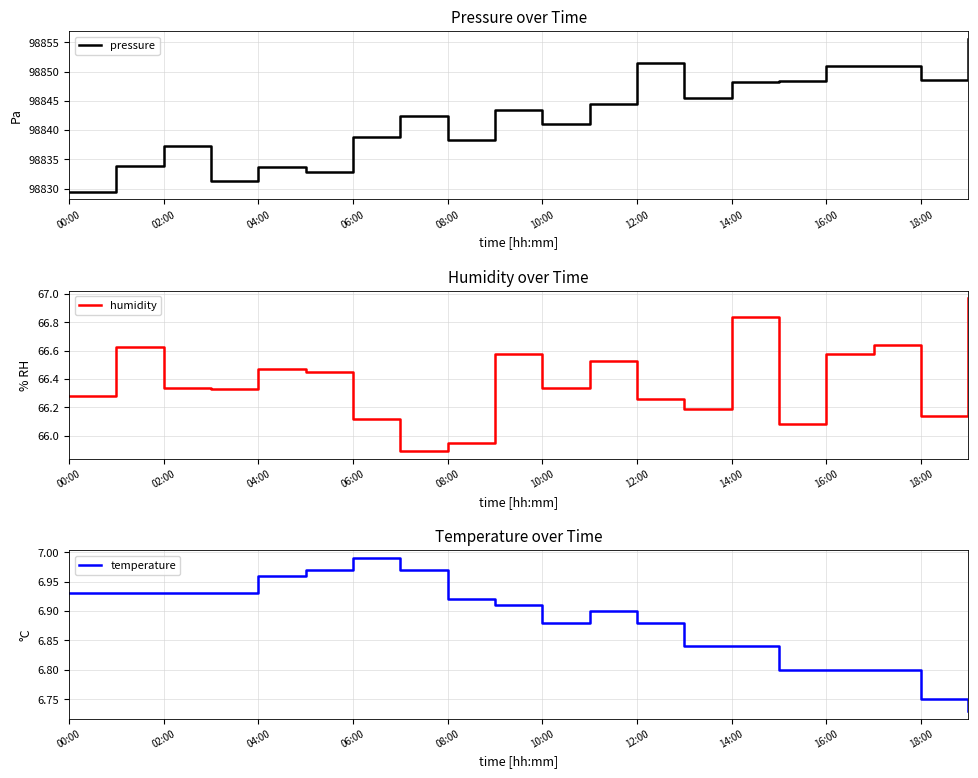

What is the sum of all humidity values?

1327.6